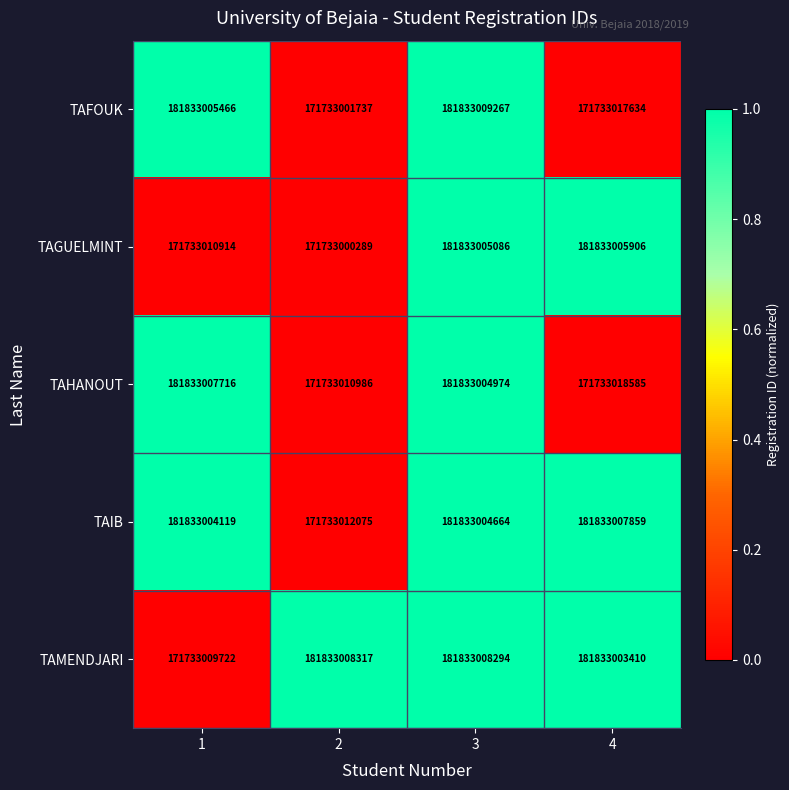

Which category has the lowest value across all series?

2